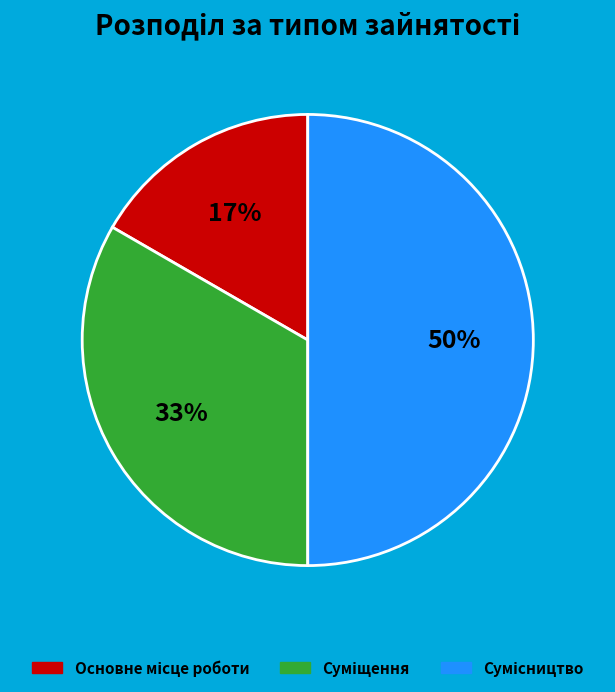

How many segments does this pie chart have?

3